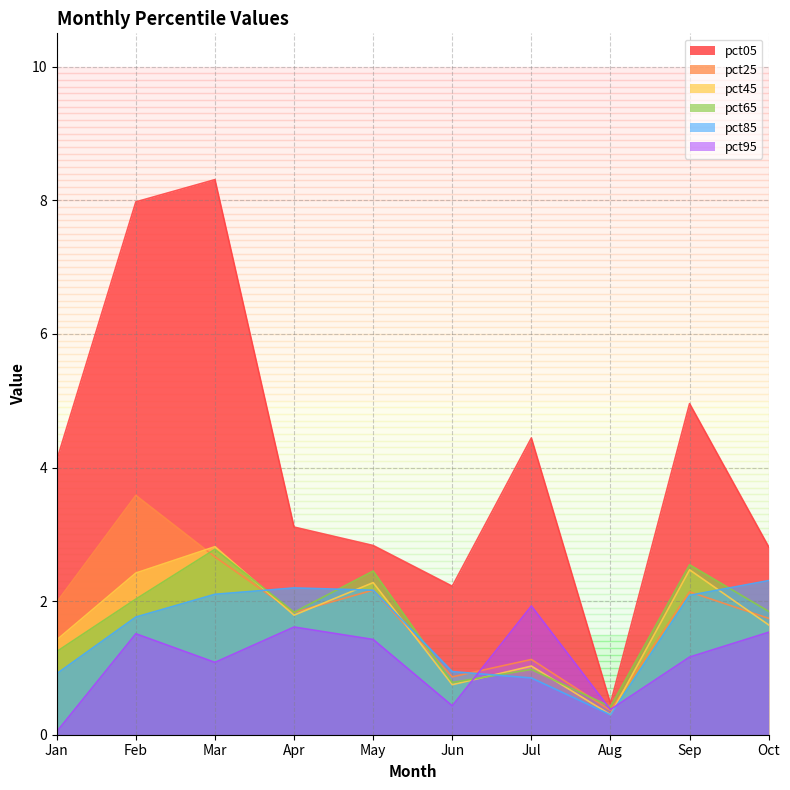

After their last crossing, which series has the higher values: pct65 or pct95?

pct65